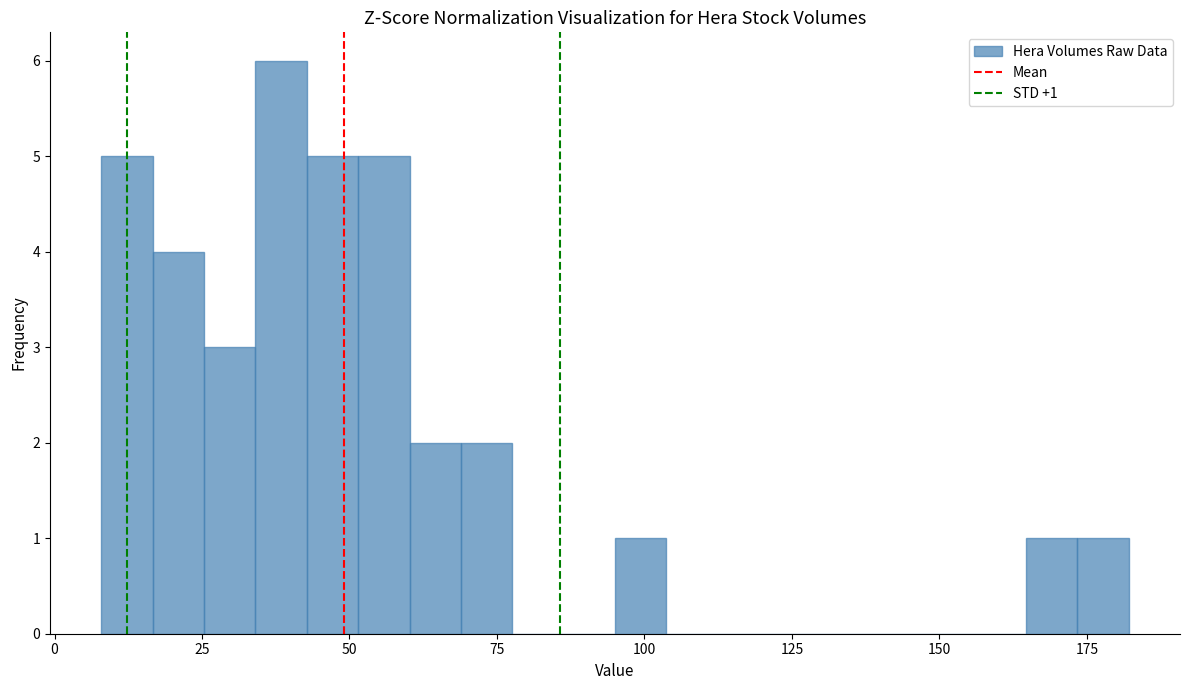

Read against the x-axis, roughly where is the centre of the tallest bar?

40